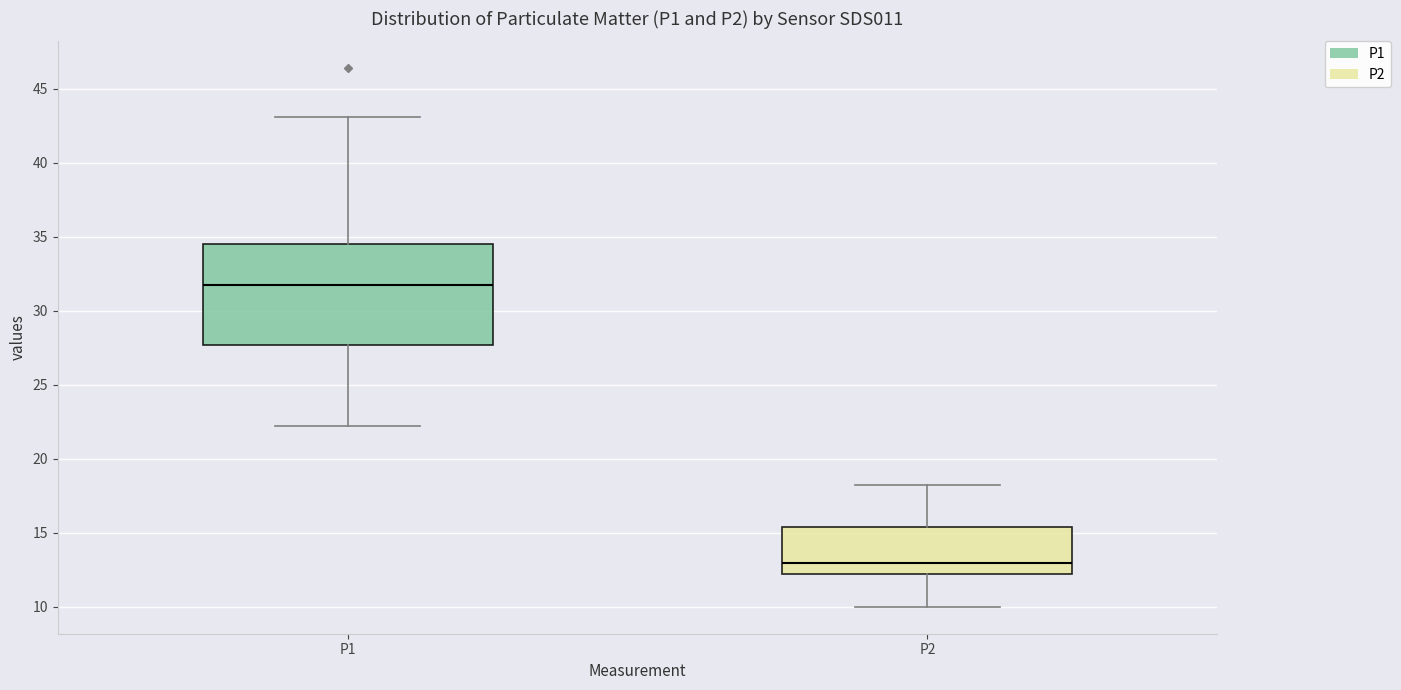

Where is the upper edge of the box for P2 on the y-axis? The values are not printed on the chart, so give them approximately, as read against the axis.

15.5